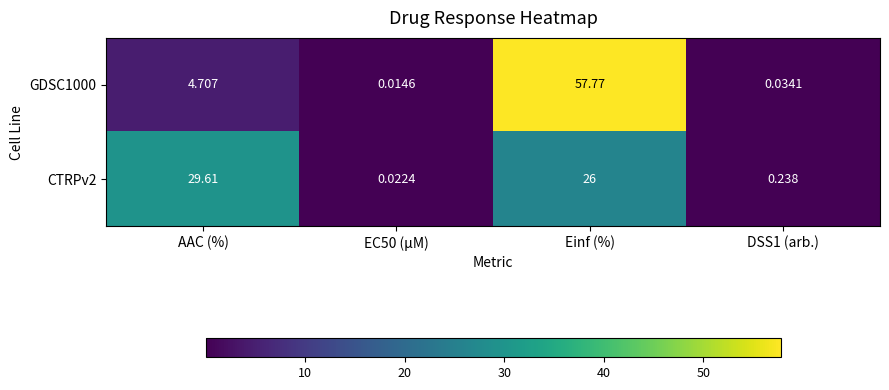

At which category is the sum across all series the highest?

Einf (%)